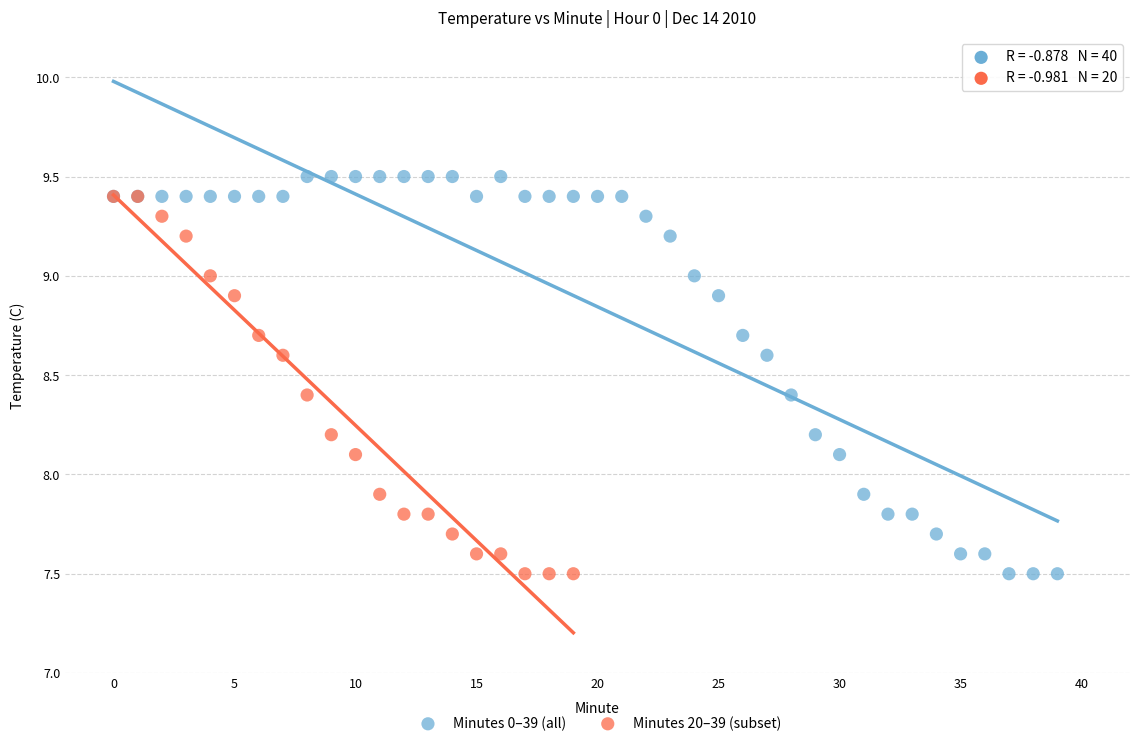

What are all the series names shown in the legend?

Minutes 0–39 (all), Minutes 20–39 (subset)